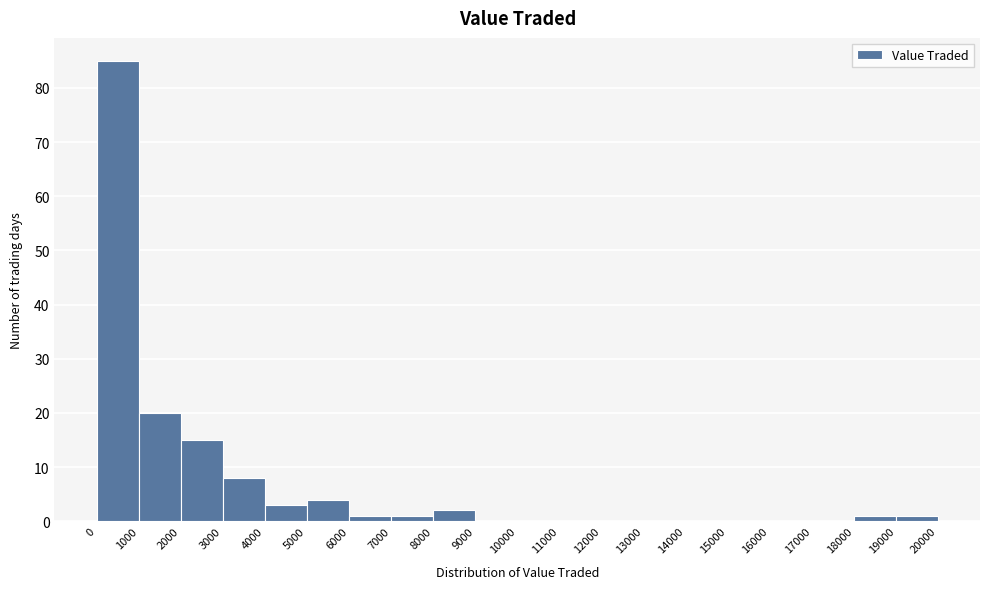

Reading left to right, list every bar in this chart as the range it spans on the x-axis followed by its height. The values are not printed on the chart, so give them approximately, as read against the axis.

0 to 1000: 85
1000 to 2000: 20
2000 to 3000: 15
3000 to 4000: 8
4000 to 5000: 3
5000 to 6000: 4
6000 to 7000: 1
7000 to 8000: 1
8000 to 9000: 2
9000 to 10000: 0
10000 to 11000: 0
11000 to 12000: 0
12000 to 13000: 0
13000 to 14000: 0
14000 to 15000: 0
15000 to 16000: 0
16000 to 17000: 0
17000 to 18000: 0
18000 to 19000: 1
19000 to 20000: 1